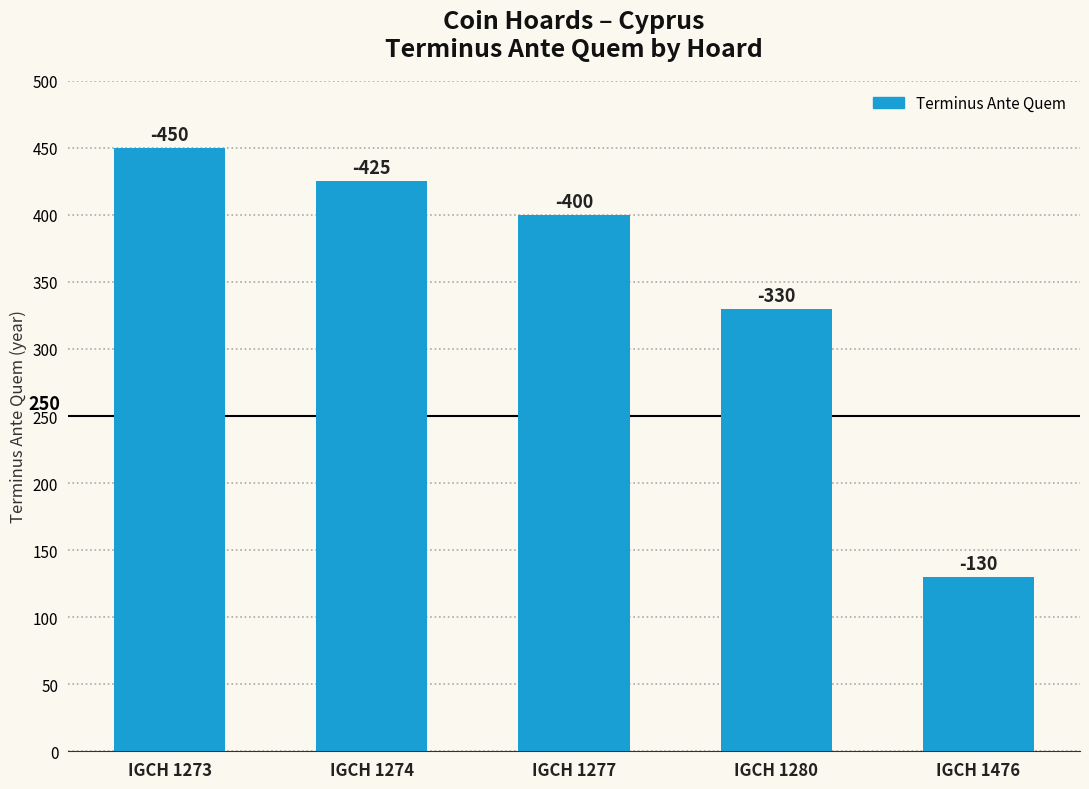

What is the maximum value shown in the chart?

450